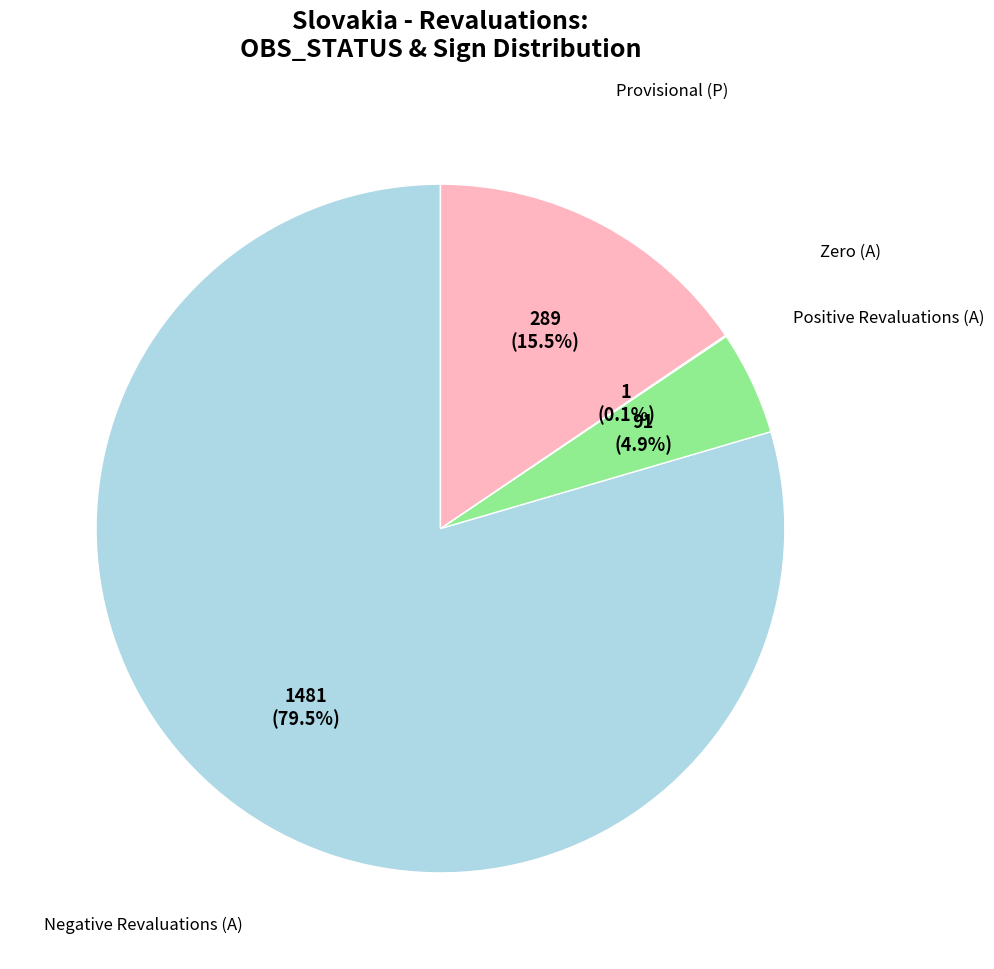

Does any single category account for the majority?

Yes